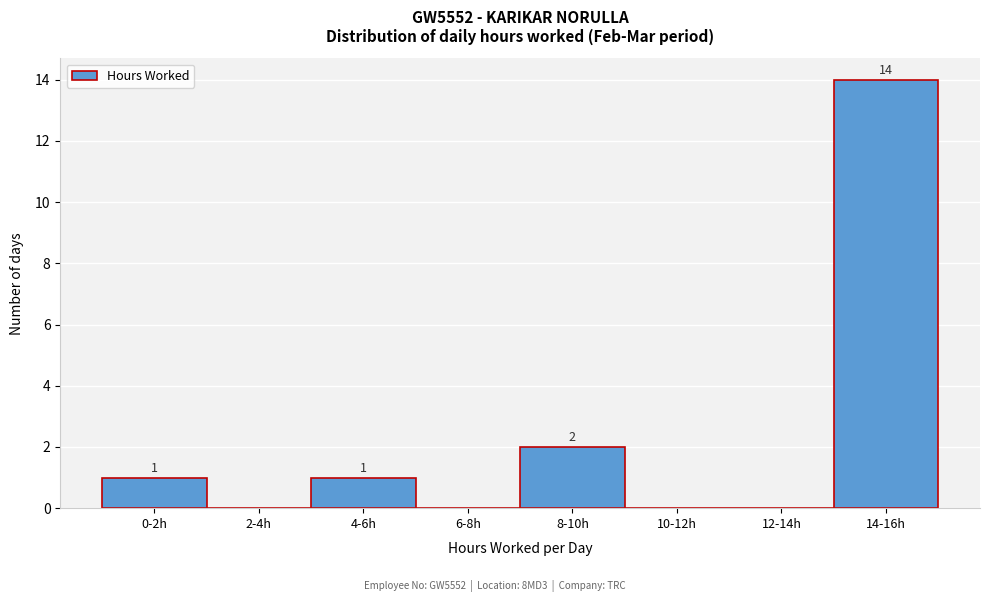

Reading left to right, extract all data points from this chart.

0-2h=1	2-4h=0	4-6h=1	6-8h=0	8-10h=2	10-12h=0	12-14h=0	14-16h=14